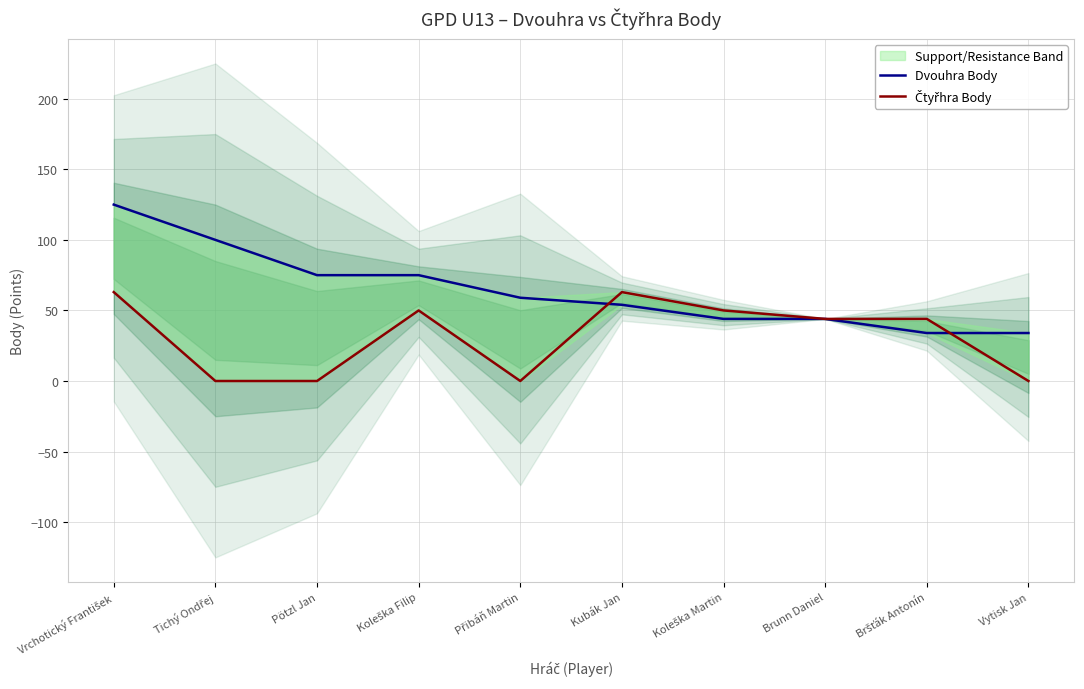

What is the difference between the highest and lowest values at Vrchotický František?

62